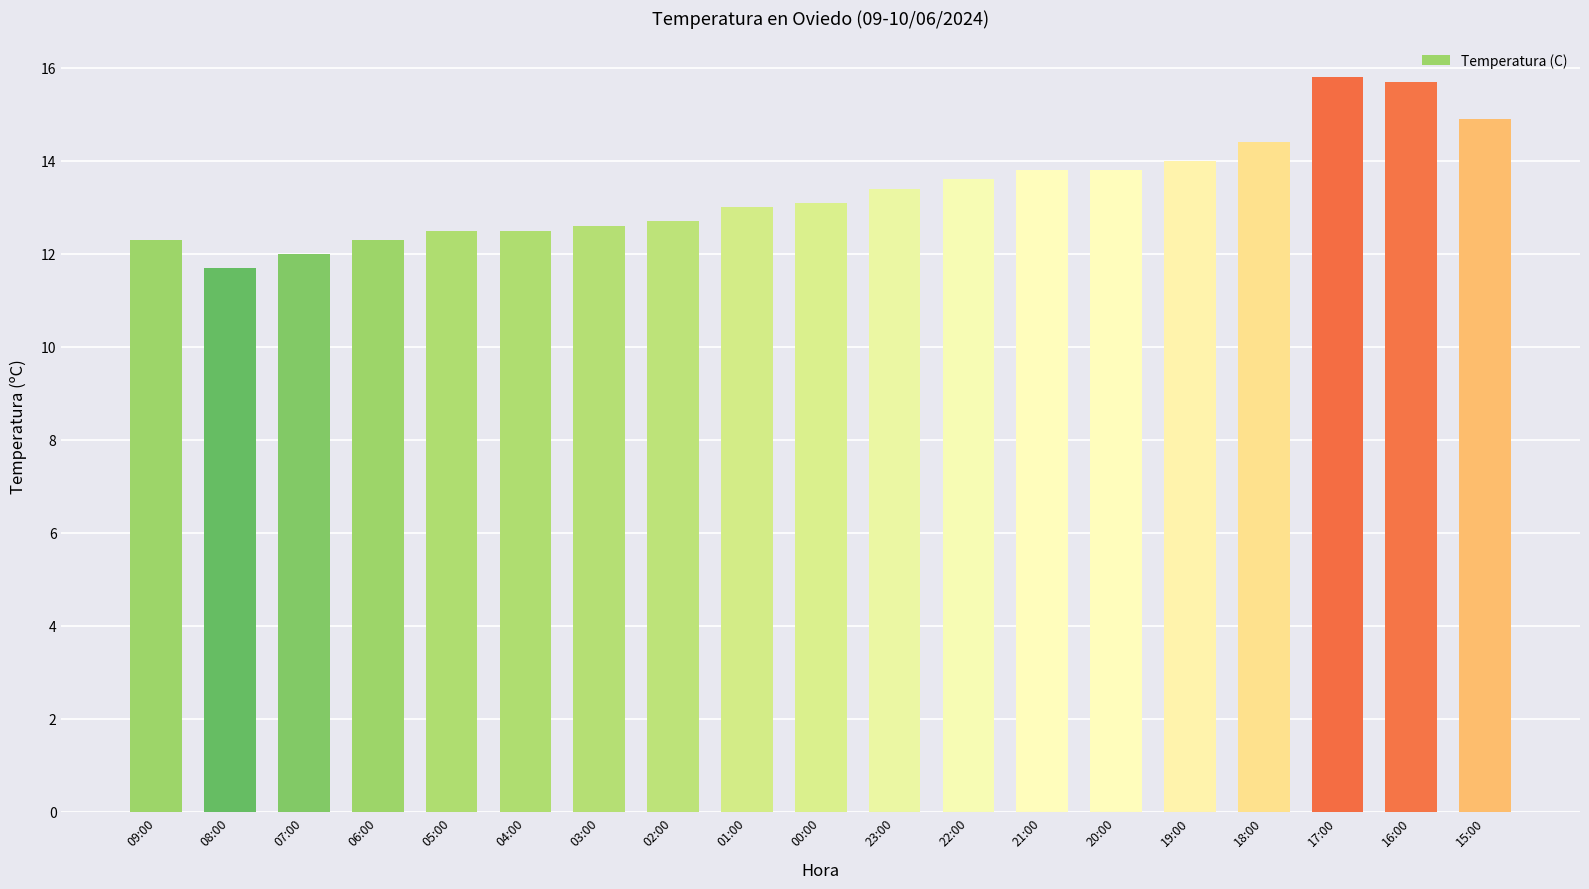

Reading left to right, transcribe all the data shown in this chart.

12.3	11.7	12.0	12.3	12.5	12.5	12.6	12.7	13.0	13.1	13.4	13.6	13.8	13.8	14.0	14.4	15.8	15.7	14.9